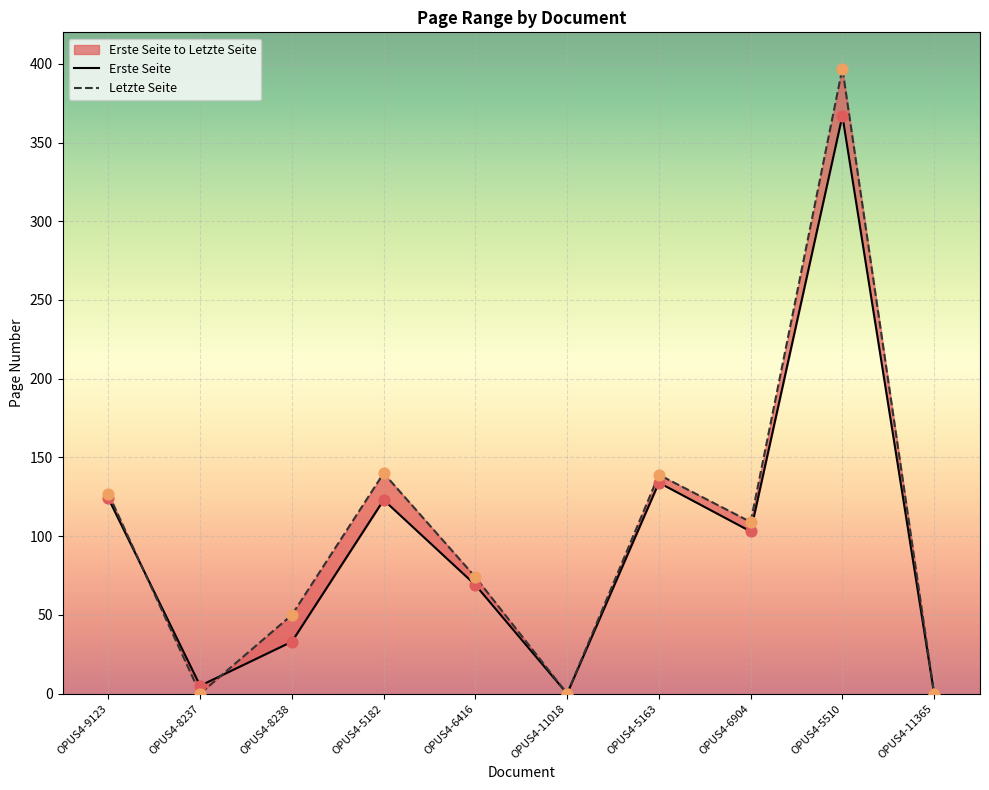

Is the value of Letzte Seite at OPUS4-6416 greater than the value of Erste Seite at OPUS4-5182?

No